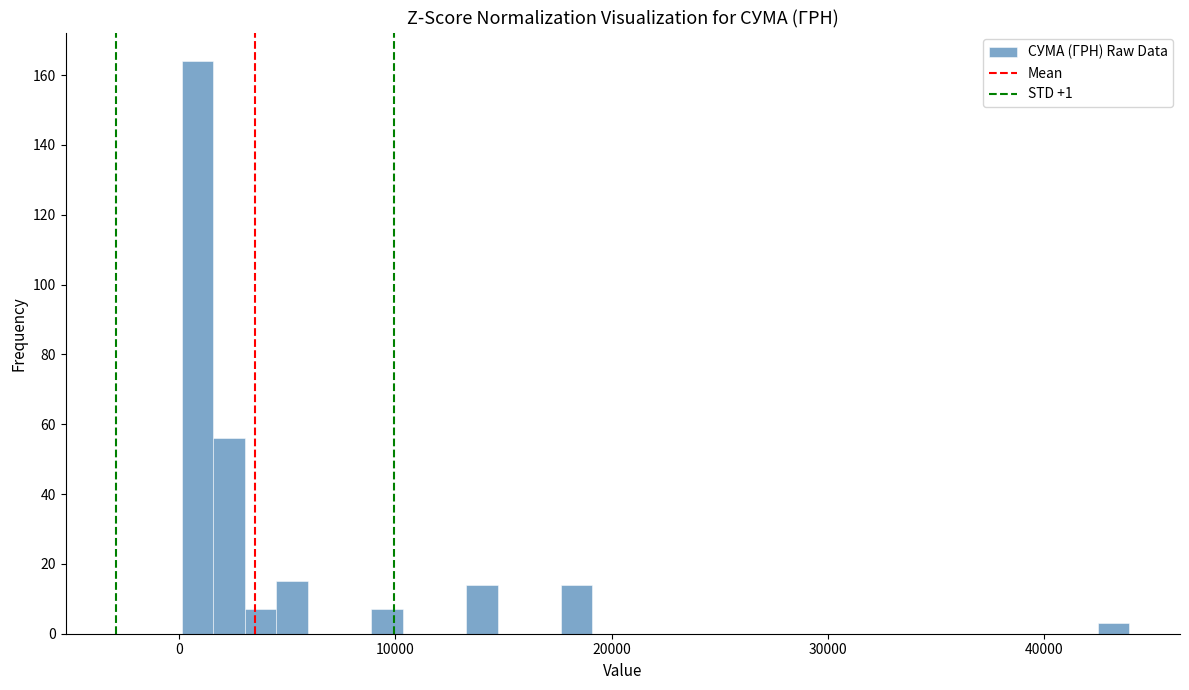

Around what value on the x-axis is the tallest bar? Give the approximate position of its centre, as read against the axis.

1000